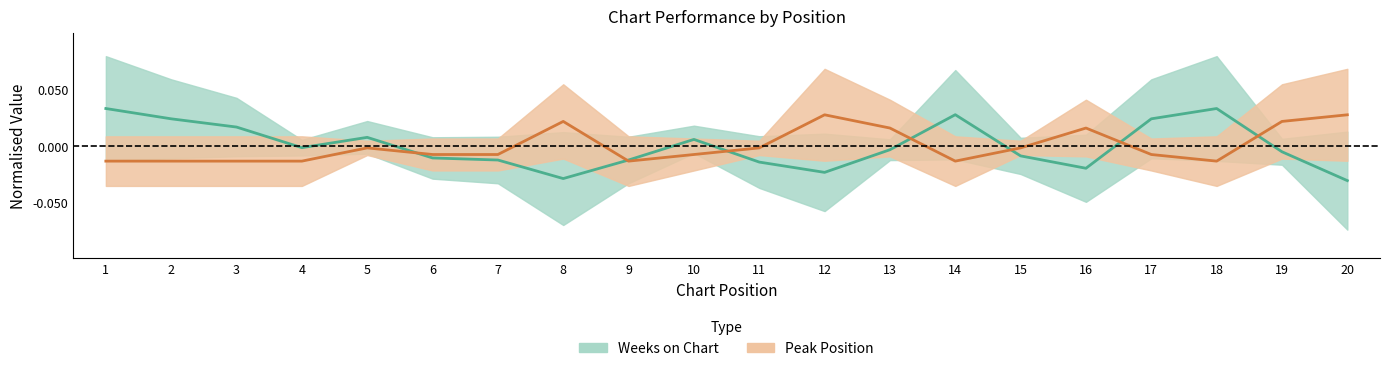

What is the difference between the maximum and minimum values in the Weeks on Chart series?

0.1